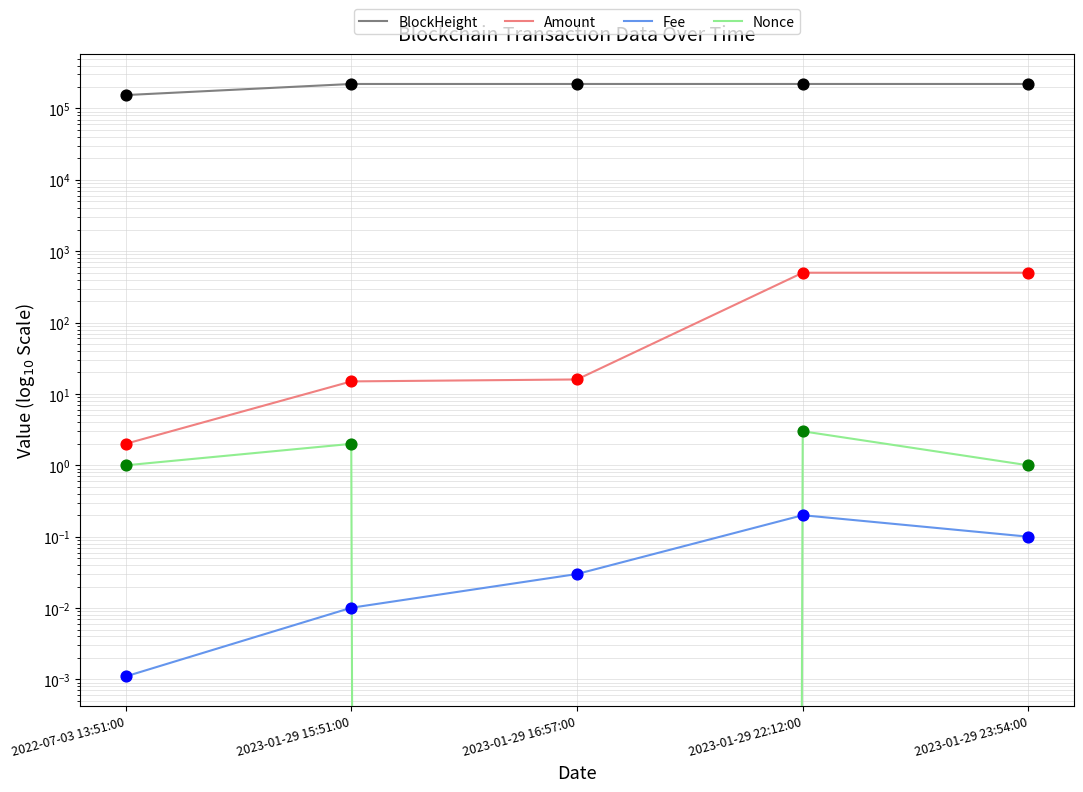

Which series has the largest Y range (max minus min)?

BlockHeight